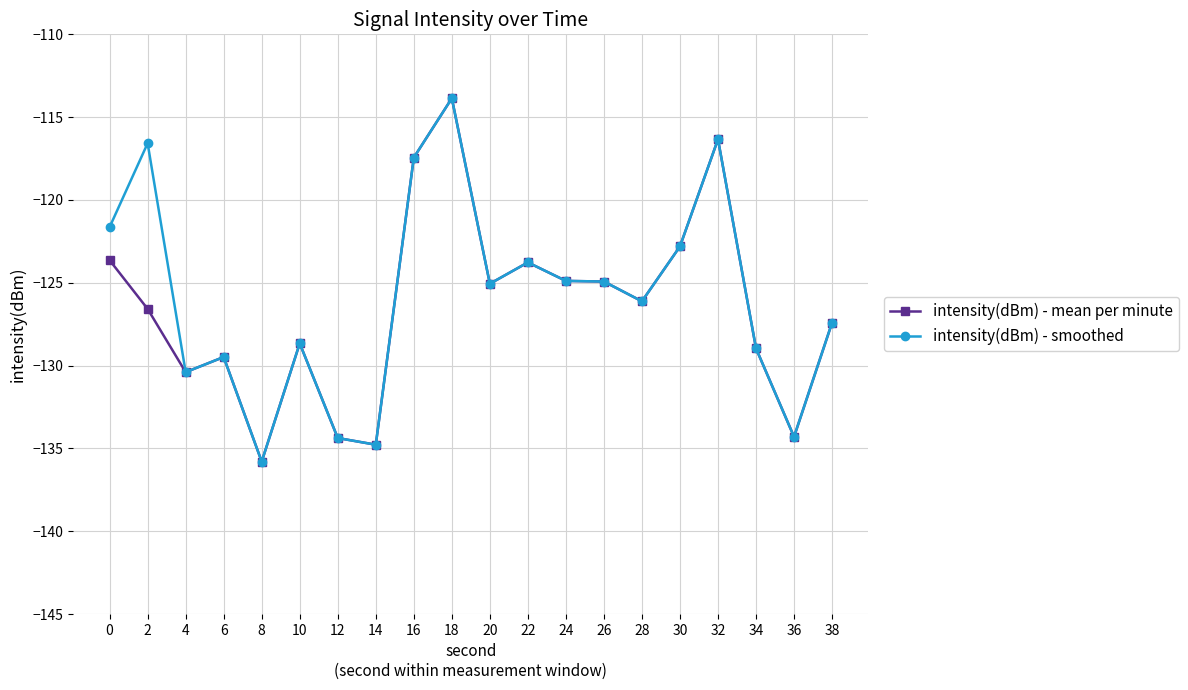

Rank the series by their average value, from lowest to highest.

intensity(dBm) - mean per minute, intensity(dBm) - smoothed